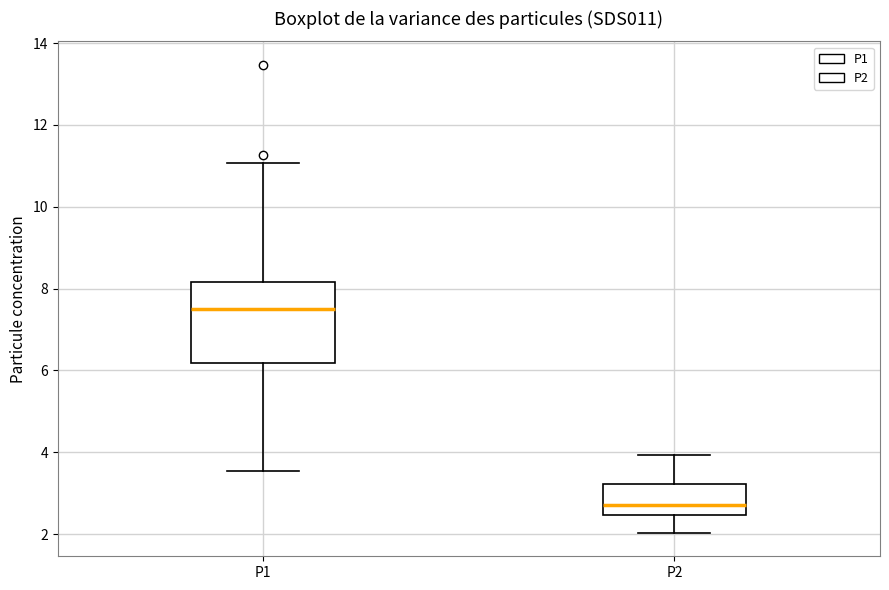

Where is the lower edge of the box for P2 on the y-axis? The values are not printed on the chart, so give them approximately, as read against the axis.

2.4